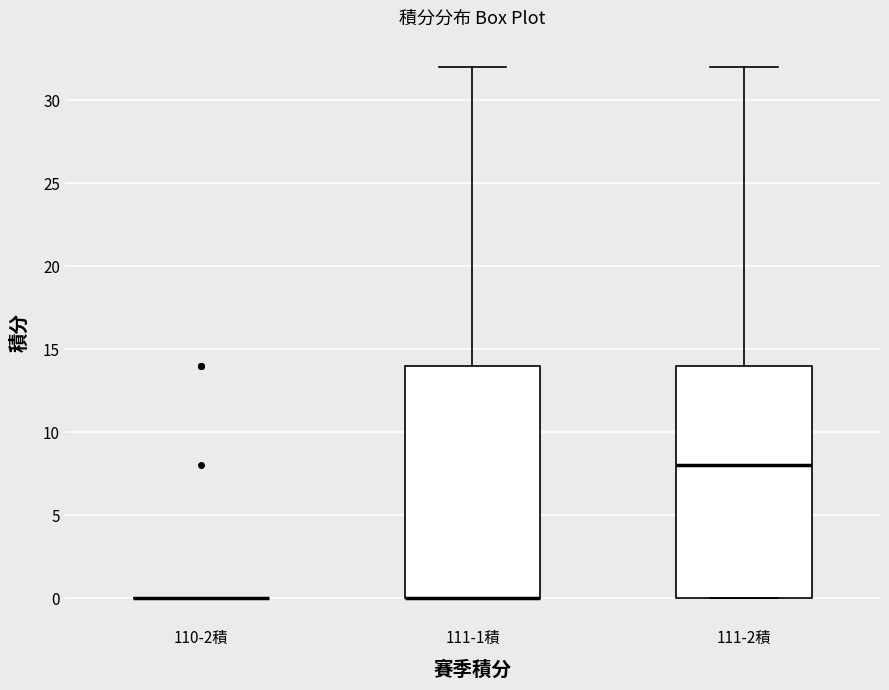

Reading left to right, read every box against the y-axis: the position of its median line, the range the box covers, and the ends of its whiskers. The values are not printed on the chart, so give them approximately, as read against the axis.

110-2積: box collapsed to a line at 0, whiskers 0 to 0
111-1積: median 0 (drawn on the box's lower edge), box 0 to 14, whiskers 0 to 32
111-2積: median 8, box 0 to 14, whiskers 0 to 32